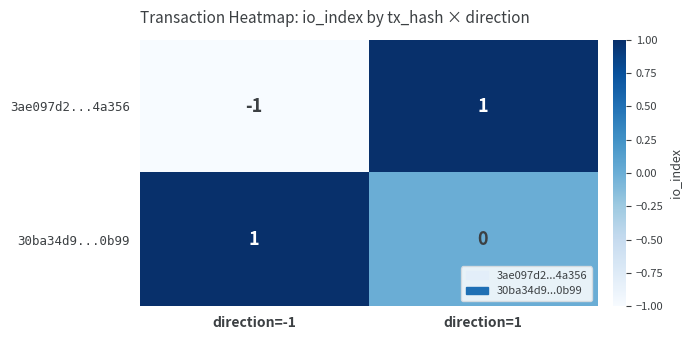

Rank the categories by 3ae097d2...4a356 value from highest to lowest.

direction=1, direction=-1